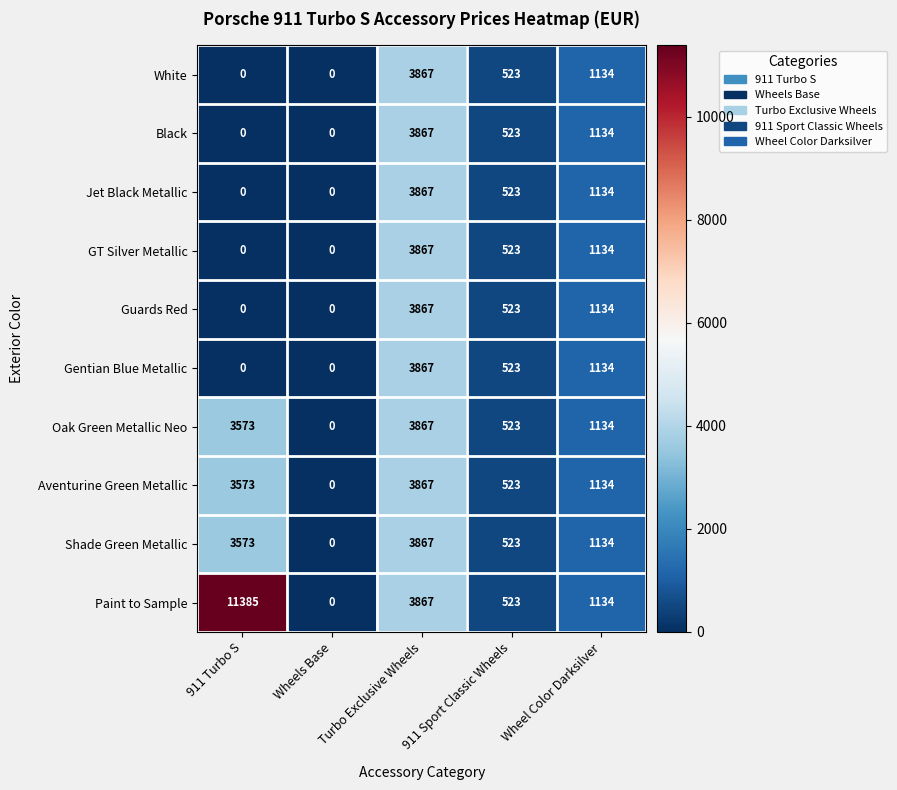

Which series has the widest spread of values?

Paint to Sample